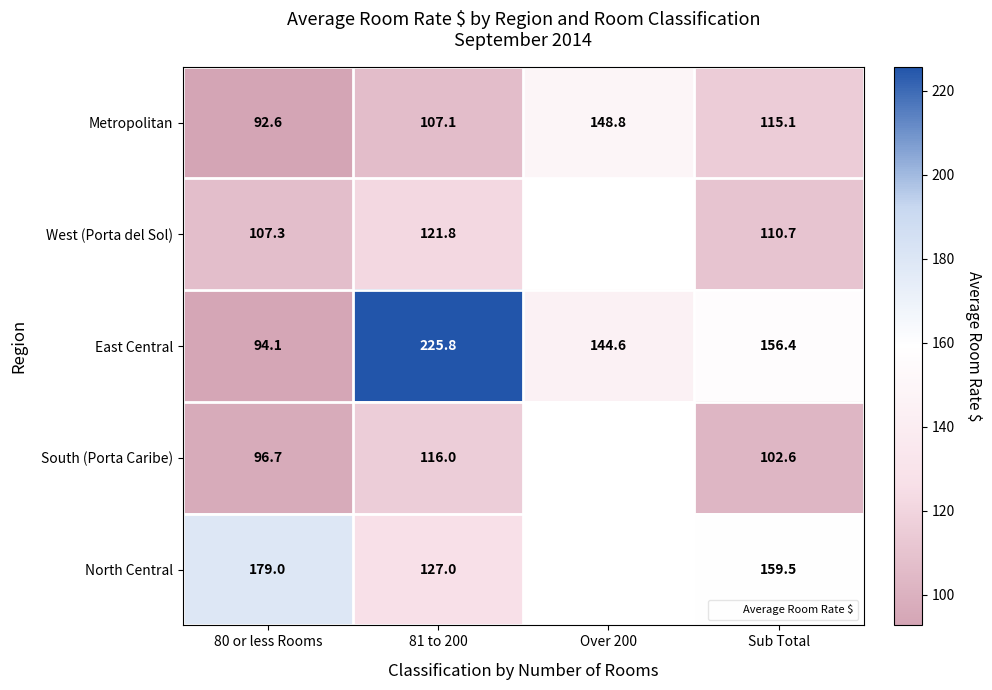

The value of East Central at 81 to 200 is 225.8. True or false?

True